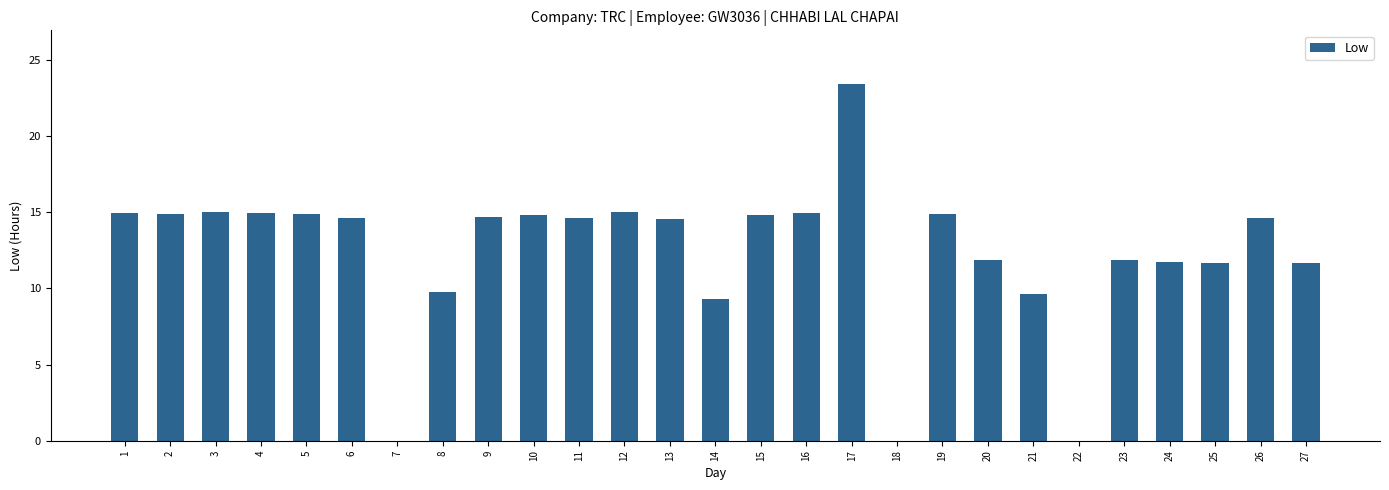

The chart shows a value of 21.9 at 9. True or false?

False